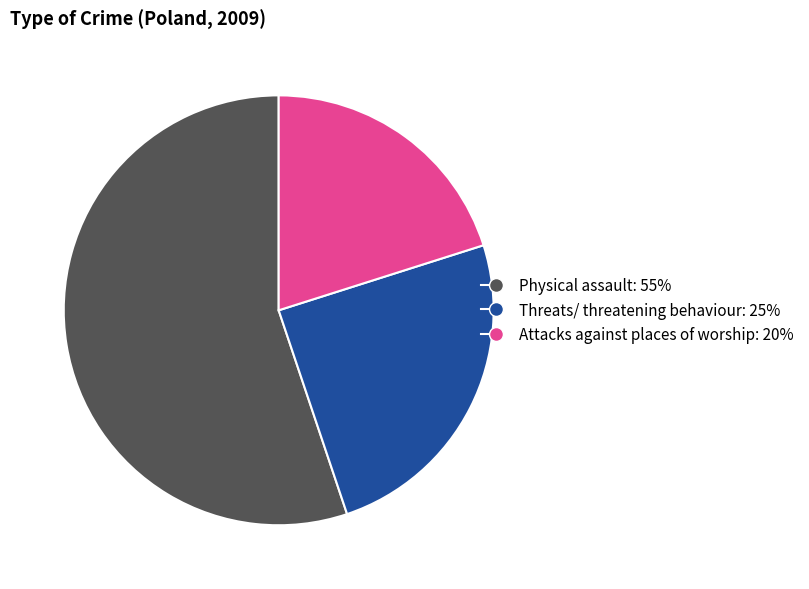

Does Physical assault represent more than half of the total?

Yes